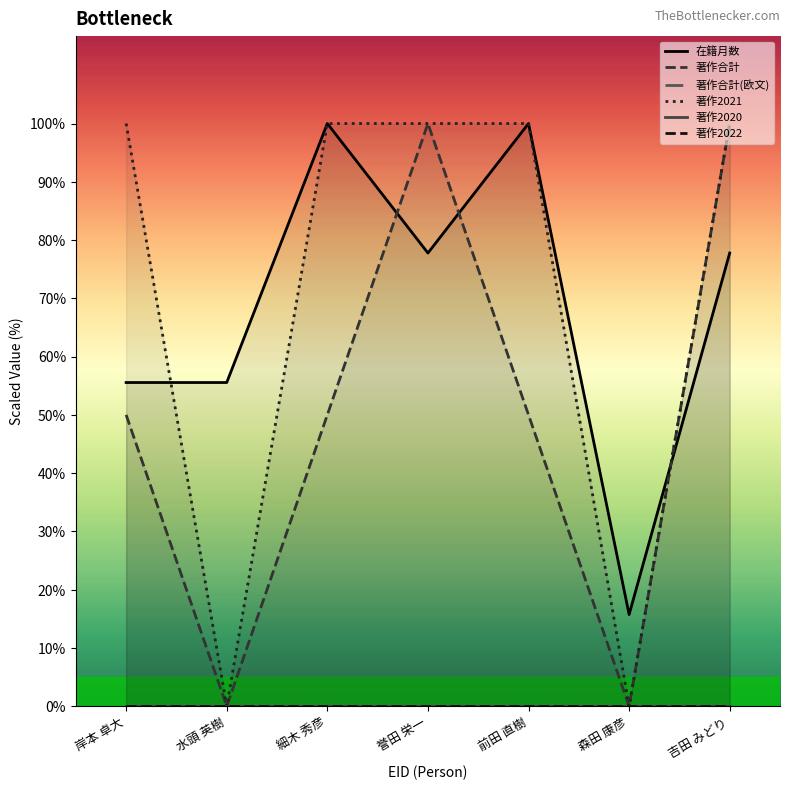

At 水頭 英樹, list the series in order from smallest to largest.

著作合計, 著作合計(欧文), 著作2021, 著作2020, 著作2022, 在籍月数